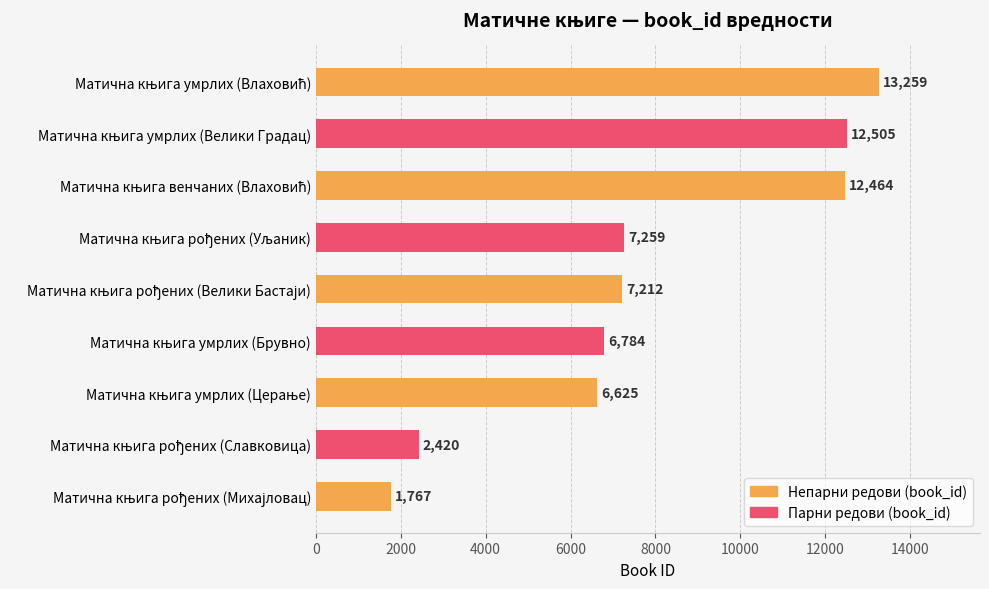

What is the difference between the maximum and minimum values?

11492